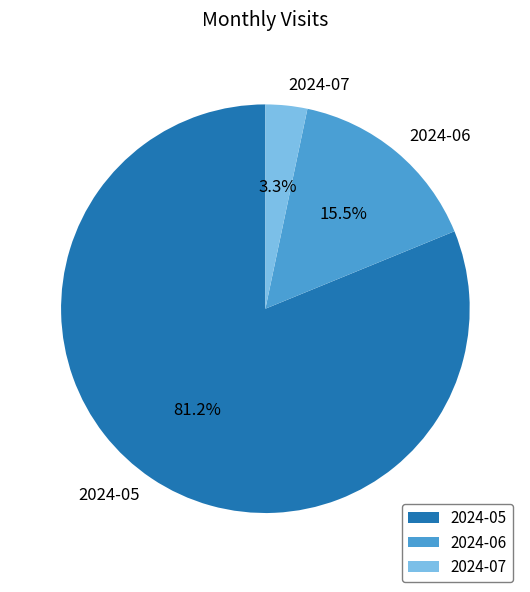

To the nearest percent, what is the difference between the largest and smallest slice percentages?

78%